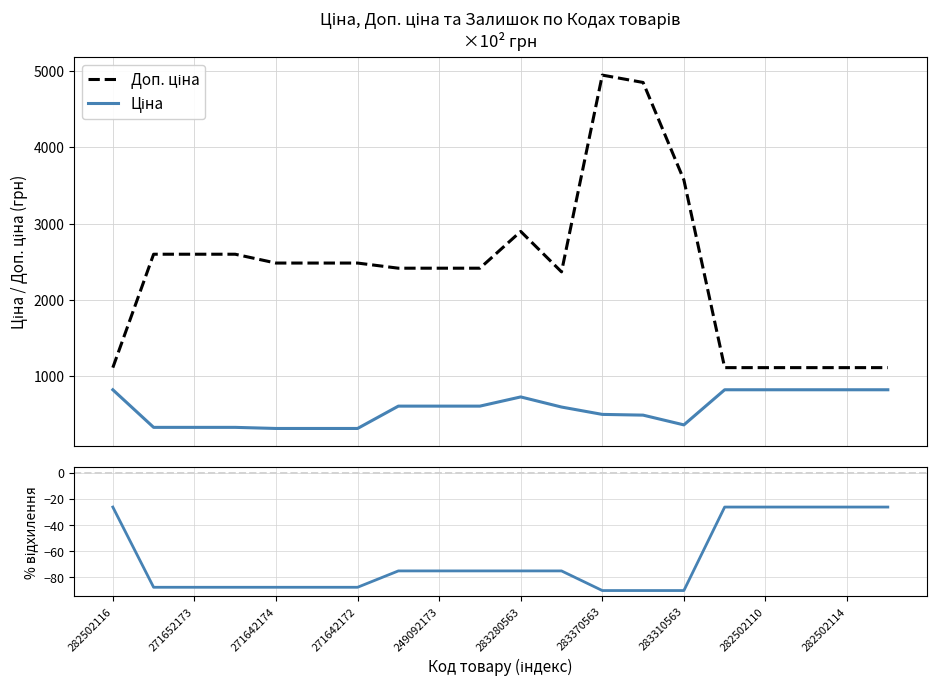

True or false: Доп. ціна and % (Ціна / Доп. ціна − 1) intersect in this chart.

False